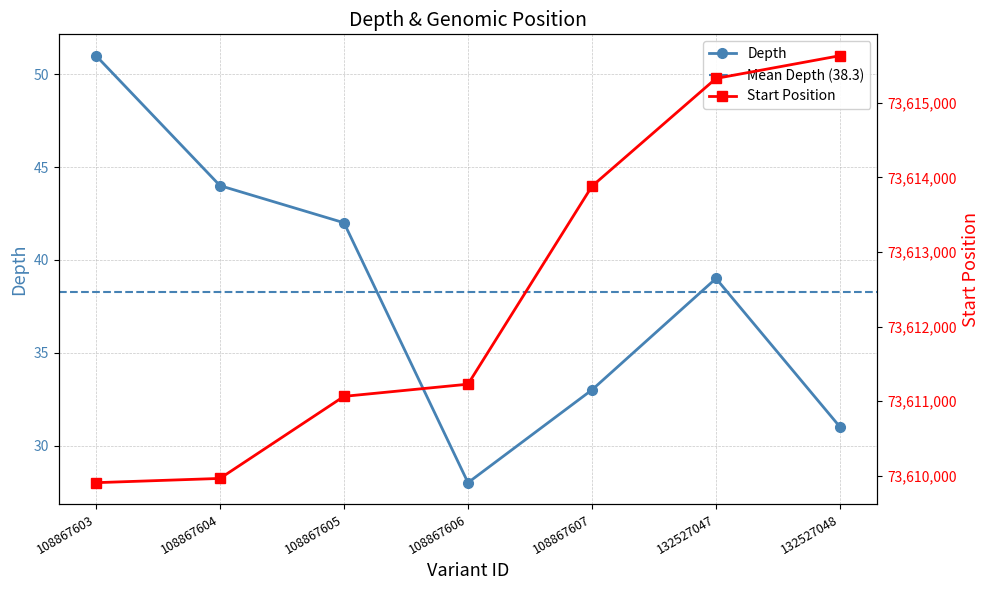

What is the sum of the start values at 108867603 and 132527048?

147225539